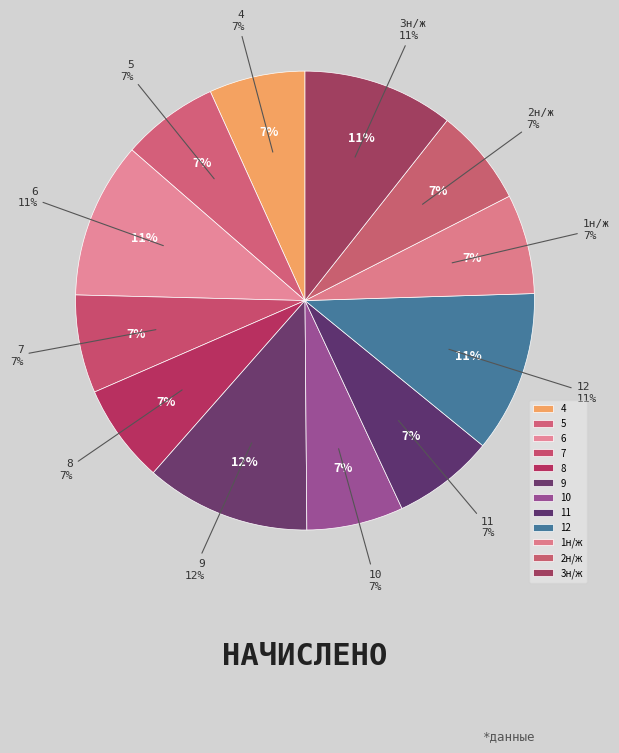

How many segments does this pie chart have?

12